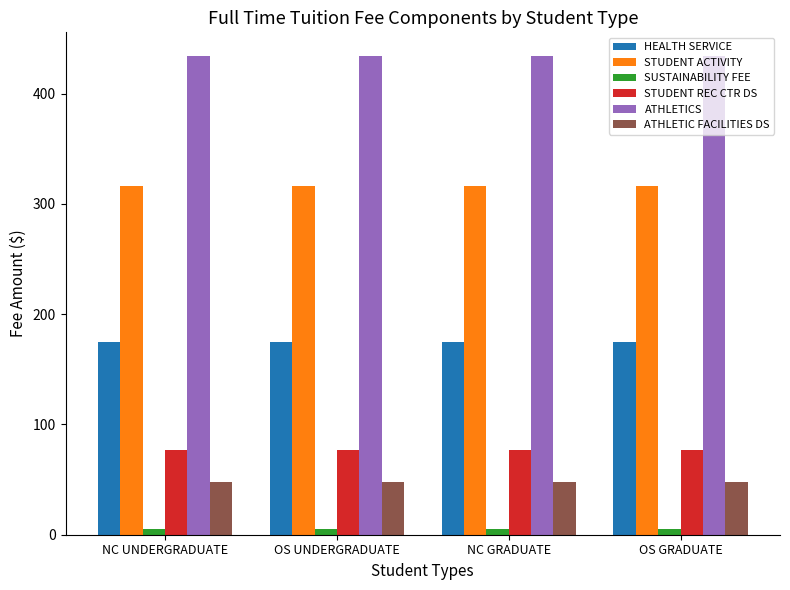

List the series in order of their peak value, highest first.

ATHLETICS, STUDENT ACTIVITY, HEALTH SERVICE, STUDENT REC CTR DS, ATHLETIC FACILITIES DS, SUSTAINABILITY FEE